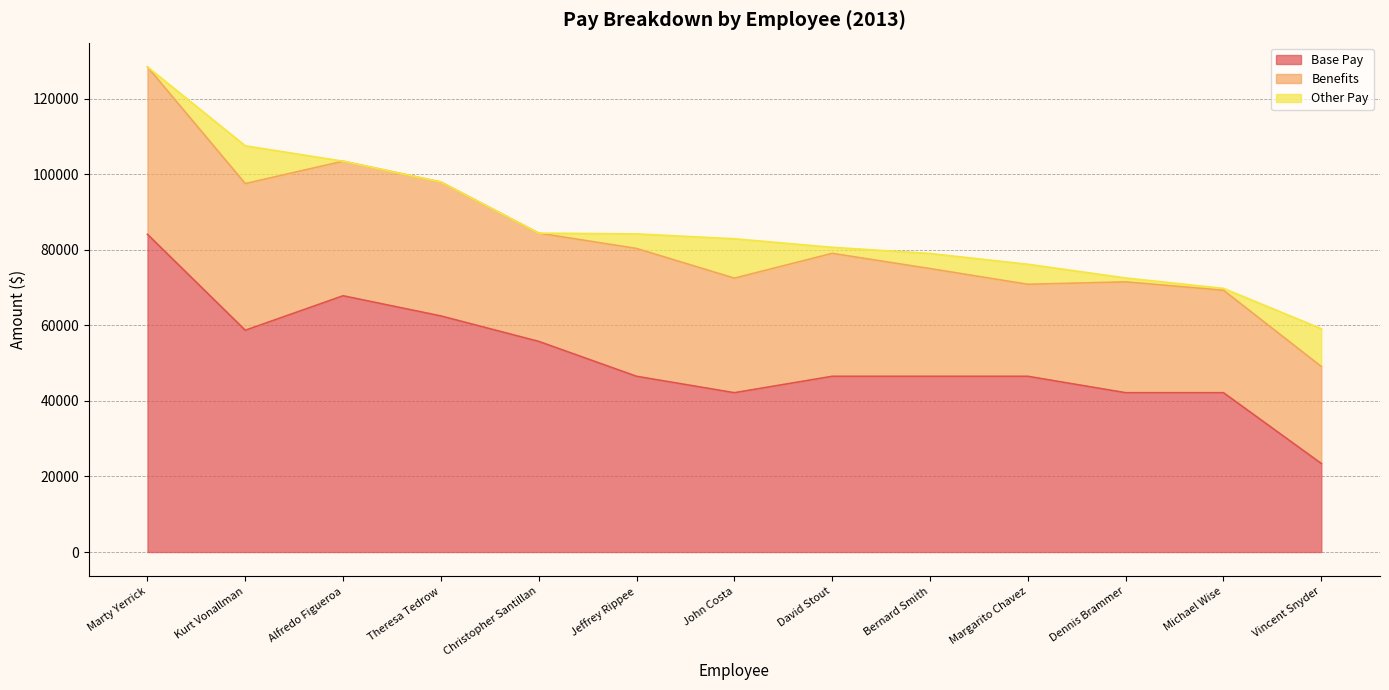

At which label does Base Pay reach its minimum?

Vincent Snyder